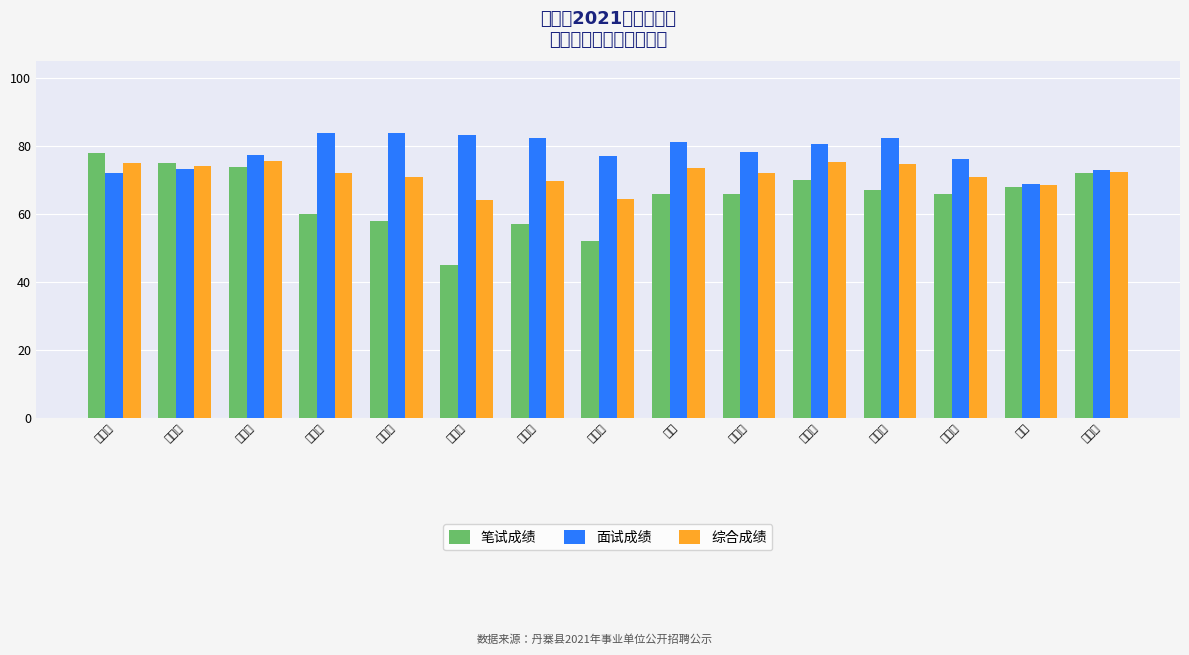

The value of 笔试成绩 at 毛开莉 is 43.8. True or false?

False